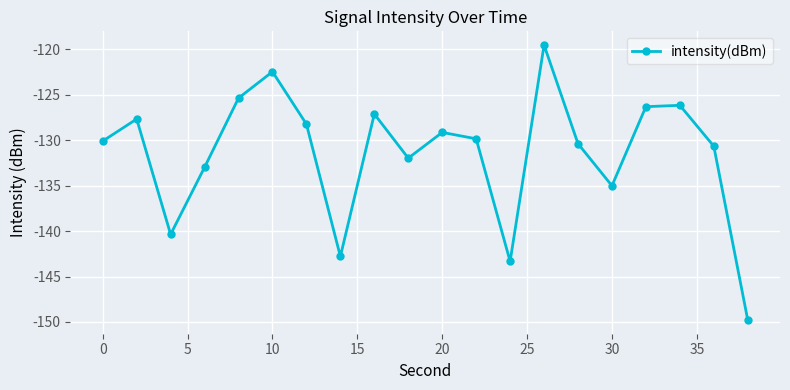

How many interior local peaks (higher than both neighbors) does the data have?

6